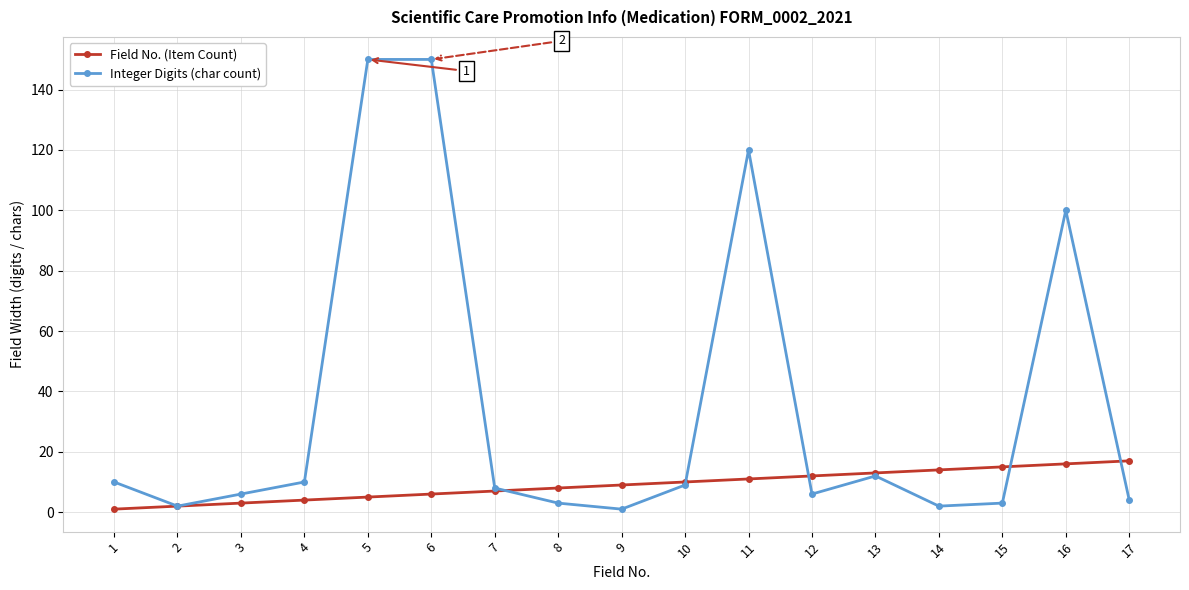

The Integer Digits (char count) series shows 150 at 5. True or false?

True